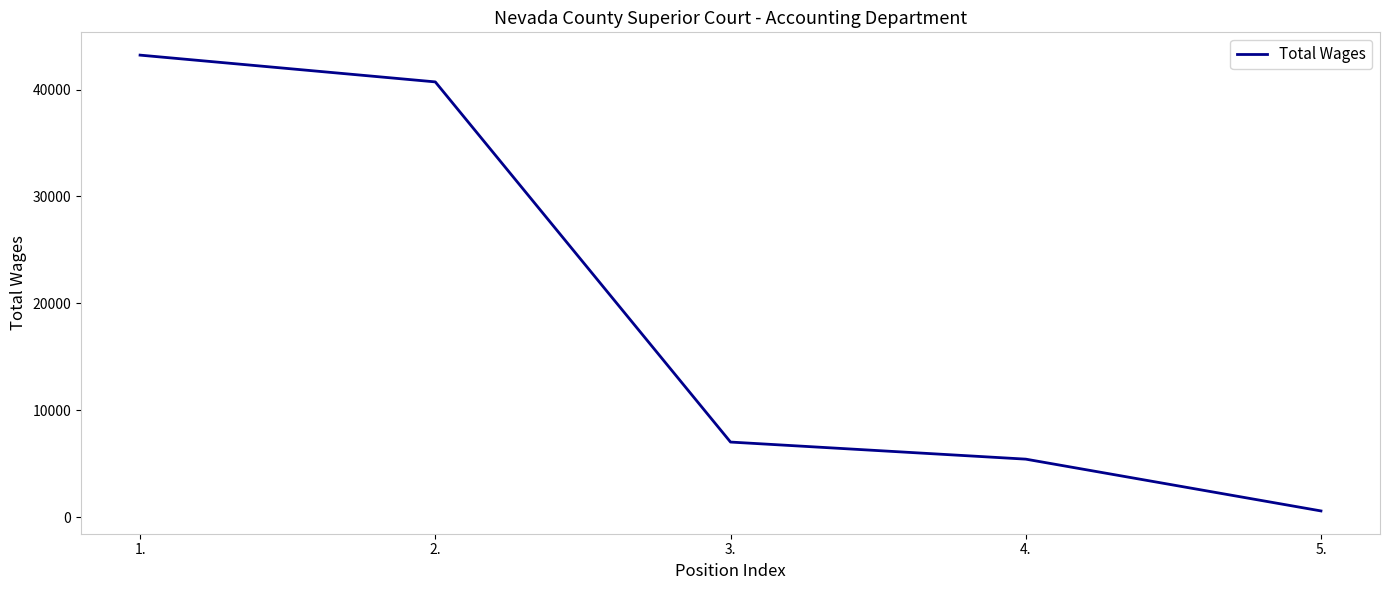

What is the change in value from 1. to 5.?

-42639